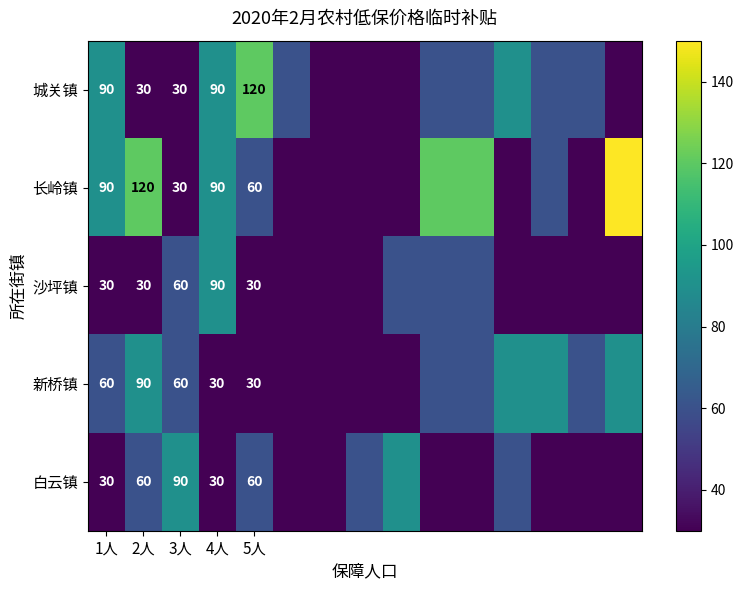

The 白云镇 series shows 19 at 1人. True or false?

False